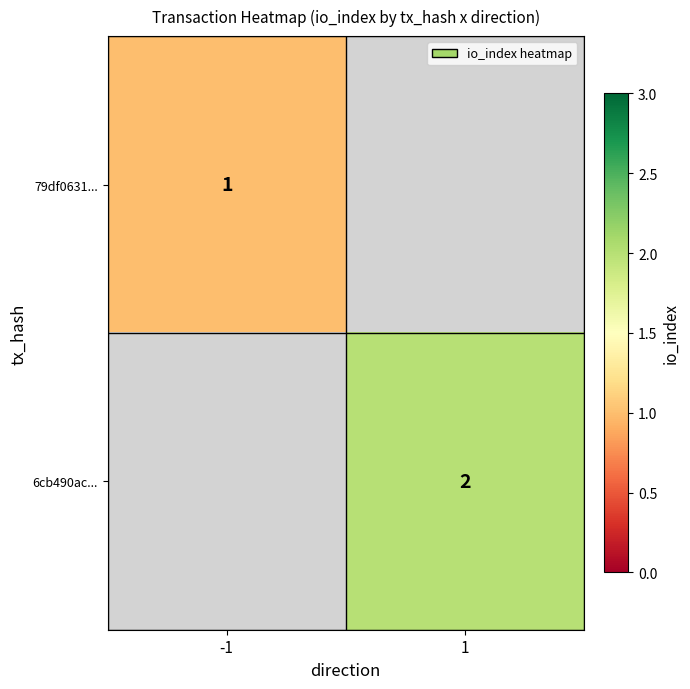

True or false: 6cb490ac... has a value of 2 at 1.

True